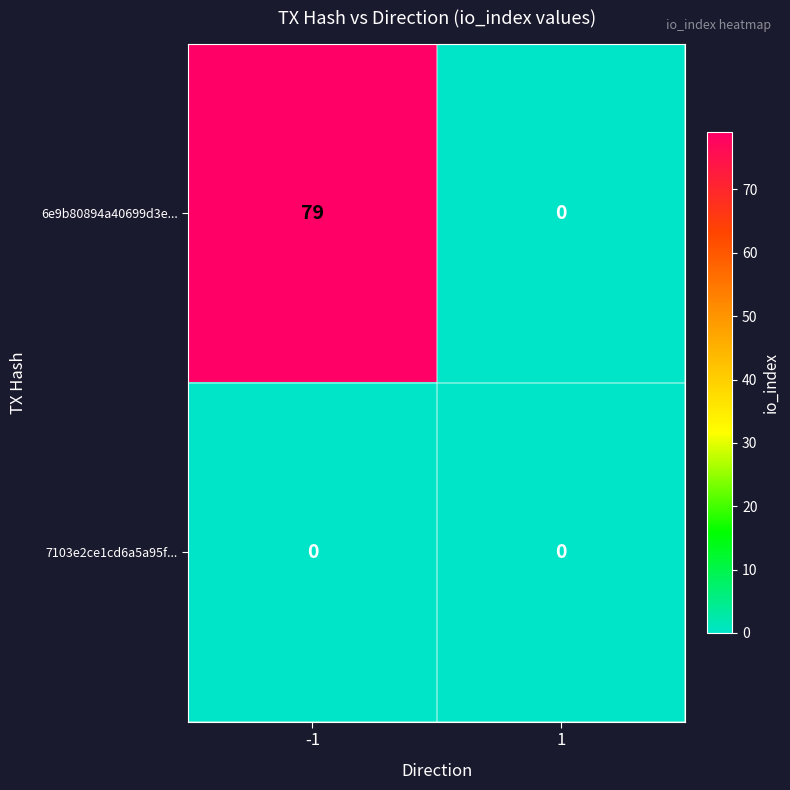

Reading left to right, list all the values displayed in this chart.

6e9b80894a40699d3e...: -1=79	1=0
7103e2ce1cd6a5a95f...: -1=0	1=0